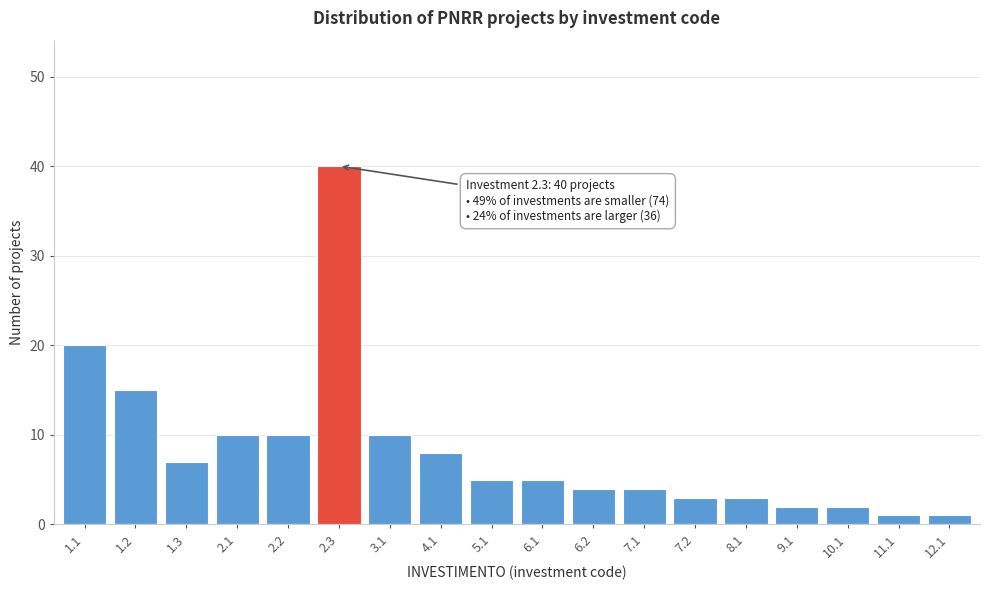

Reading left to right, extract all data points from this chart.

20	15	7	10	10	40	10	8	5	5	4	4	3	3	2	2	1	1